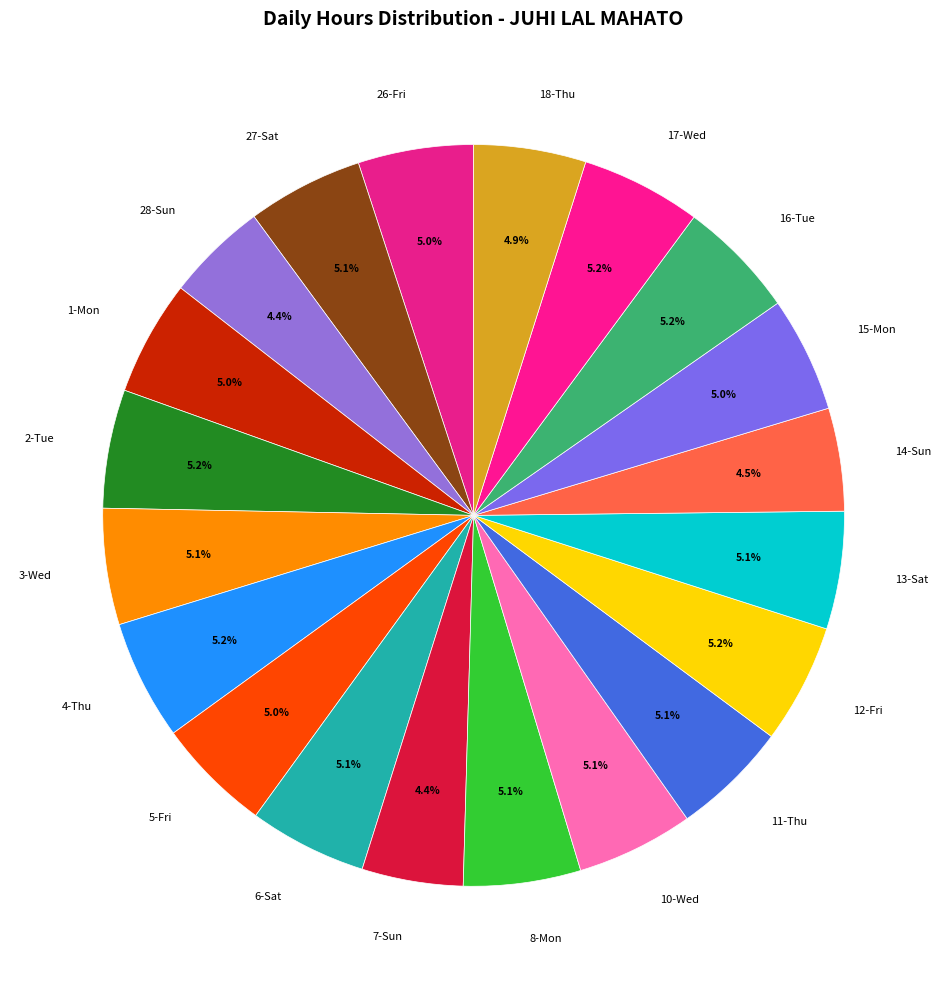

How many slices are in this pie chart?

20